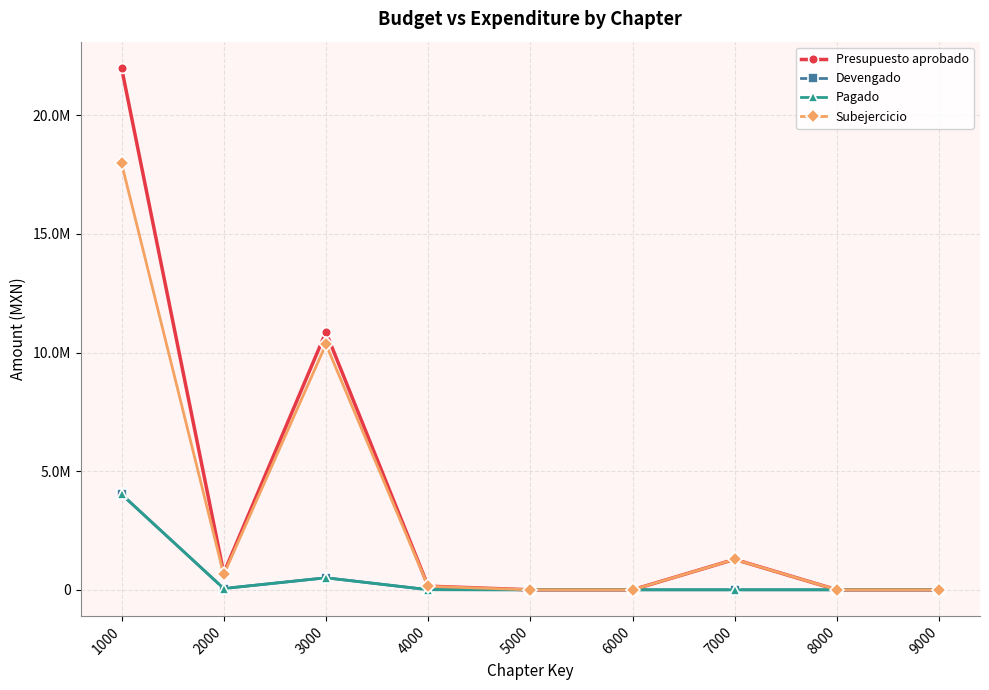

True or false: Presupuesto aprobado has a value of 0.0 at 8000.

True